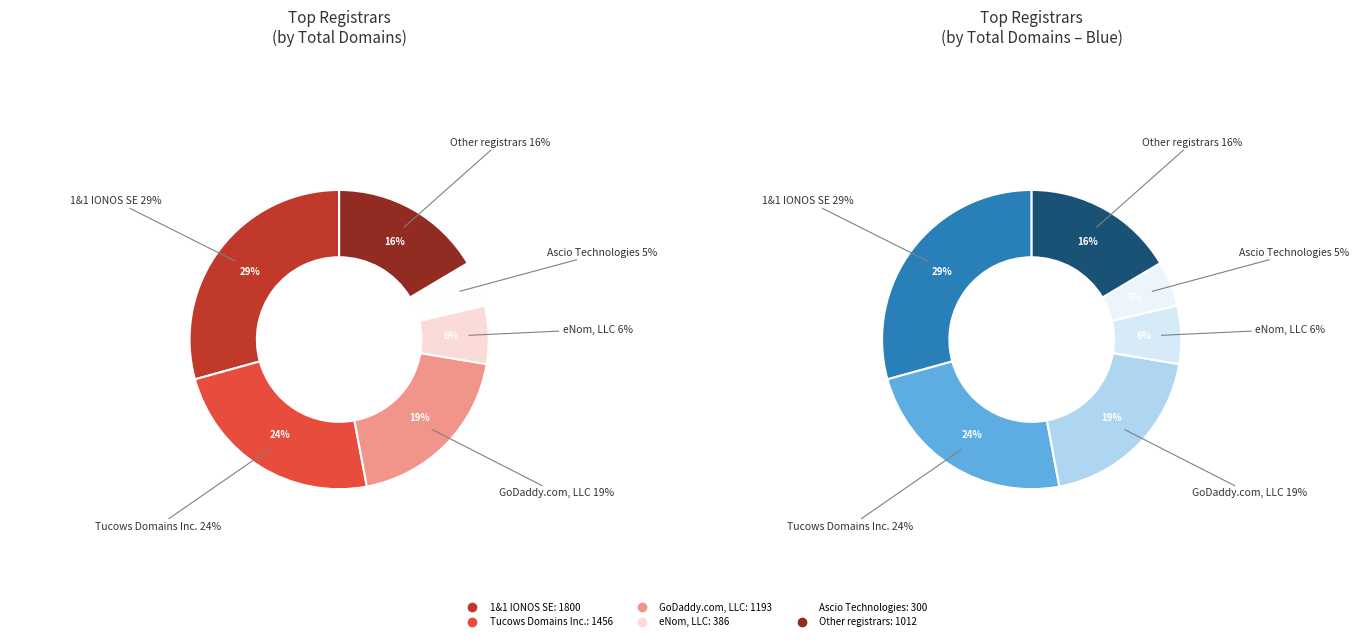

Is there any slice that represents more than half of the pie?

No